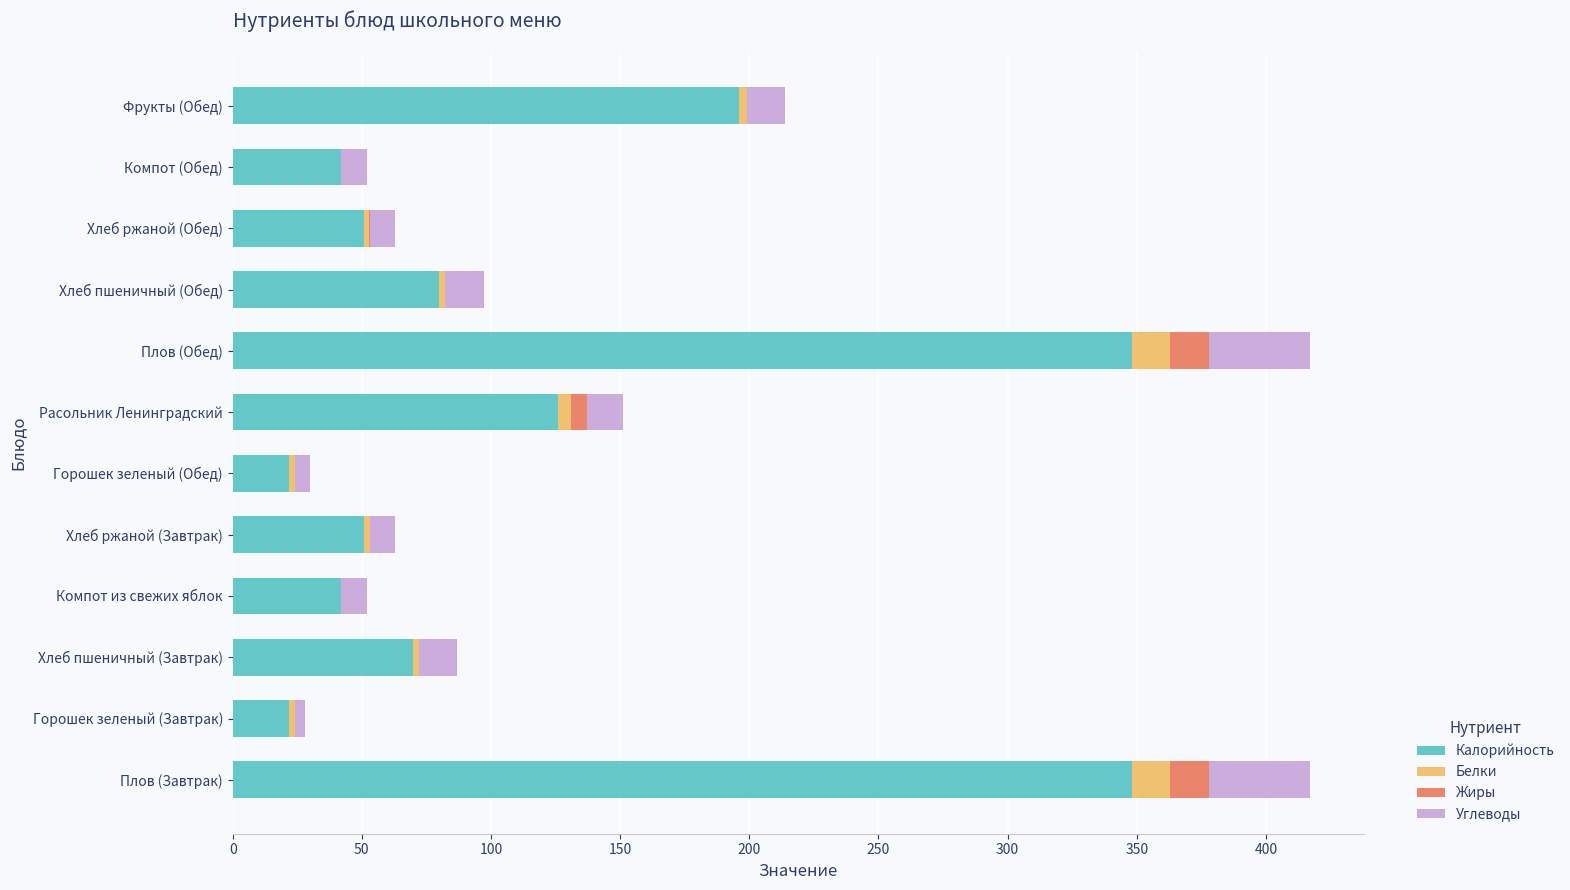

What is the total value across all series at Компот из свежих яблок?

52.0